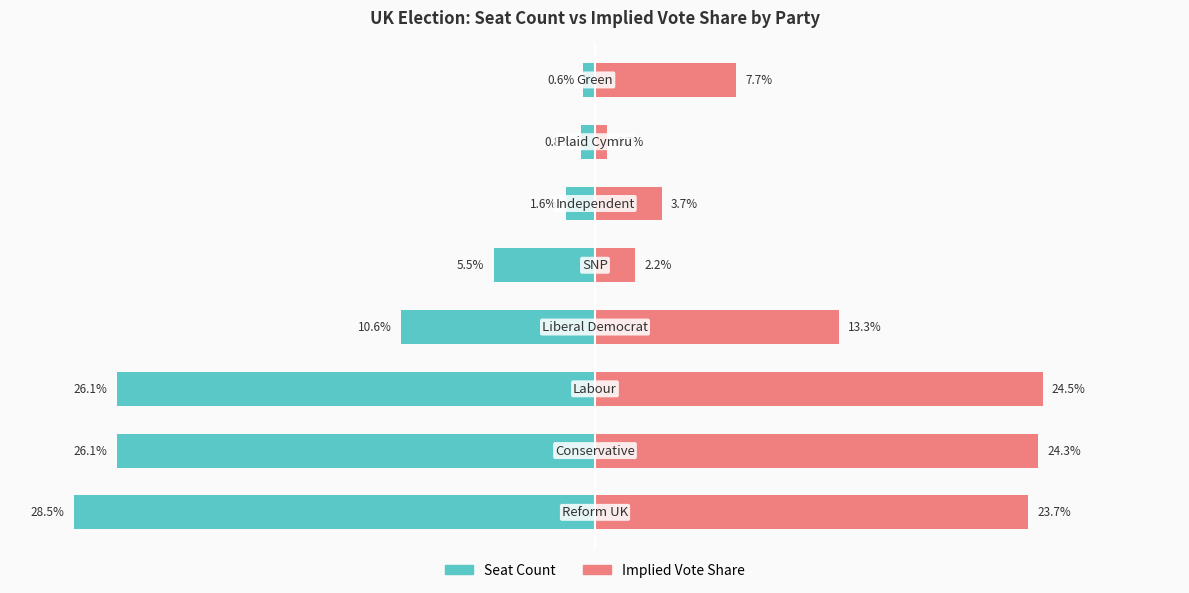

Which has a higher value, 0 or 5?

5